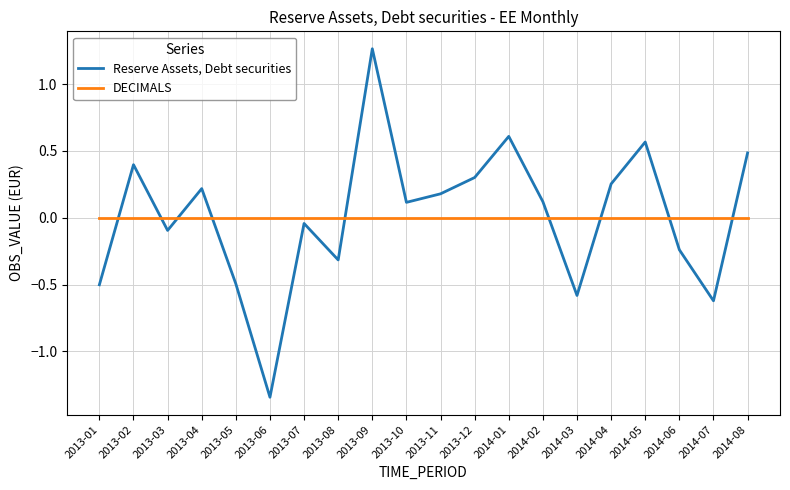

True or false: Reserve Assets, Debt securities and DECIMALS cross at least once.

True